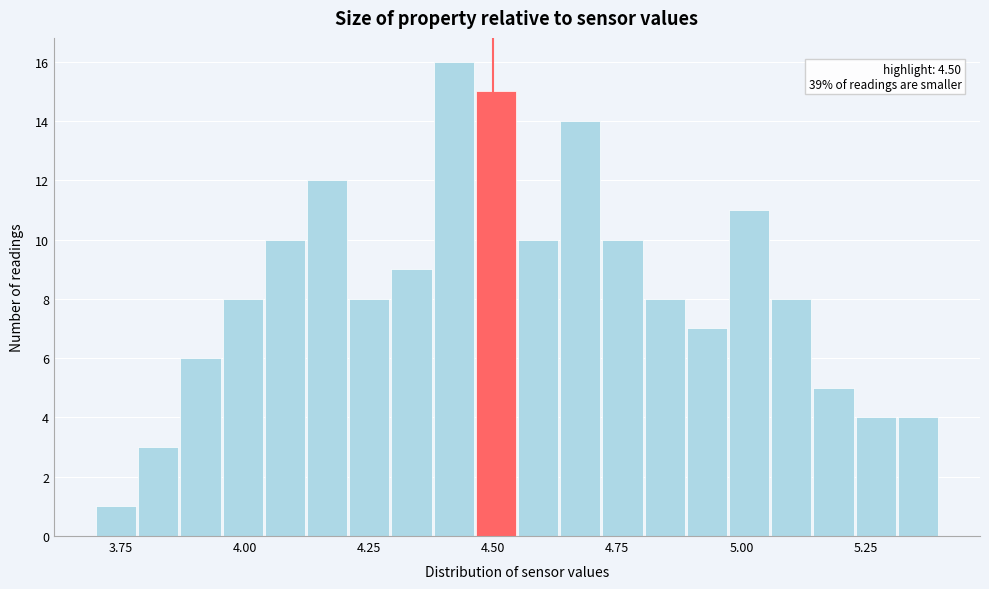

Around what value on the x-axis is the tallest bar? Give the approximate position of its centre, as read against the axis.

4.40